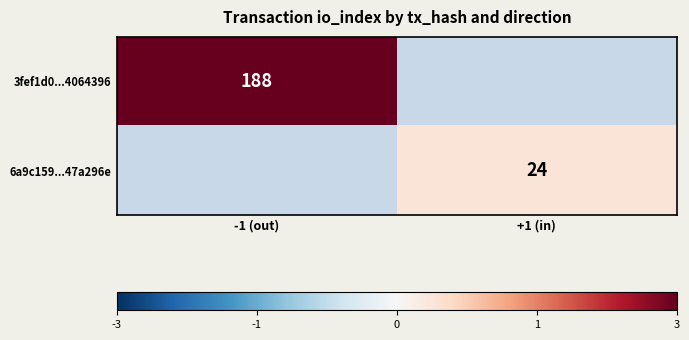

Which category has the highest value across all series?

-1 (out)